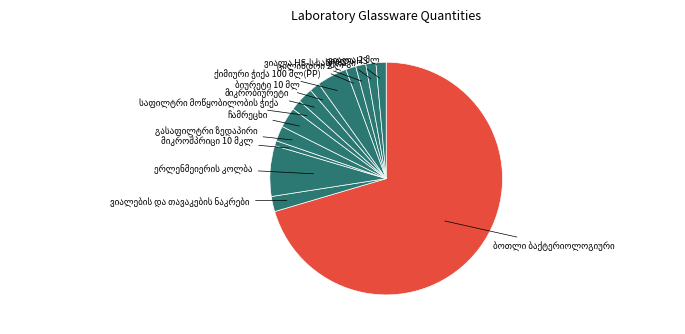

How many segments does this pie chart have?

14